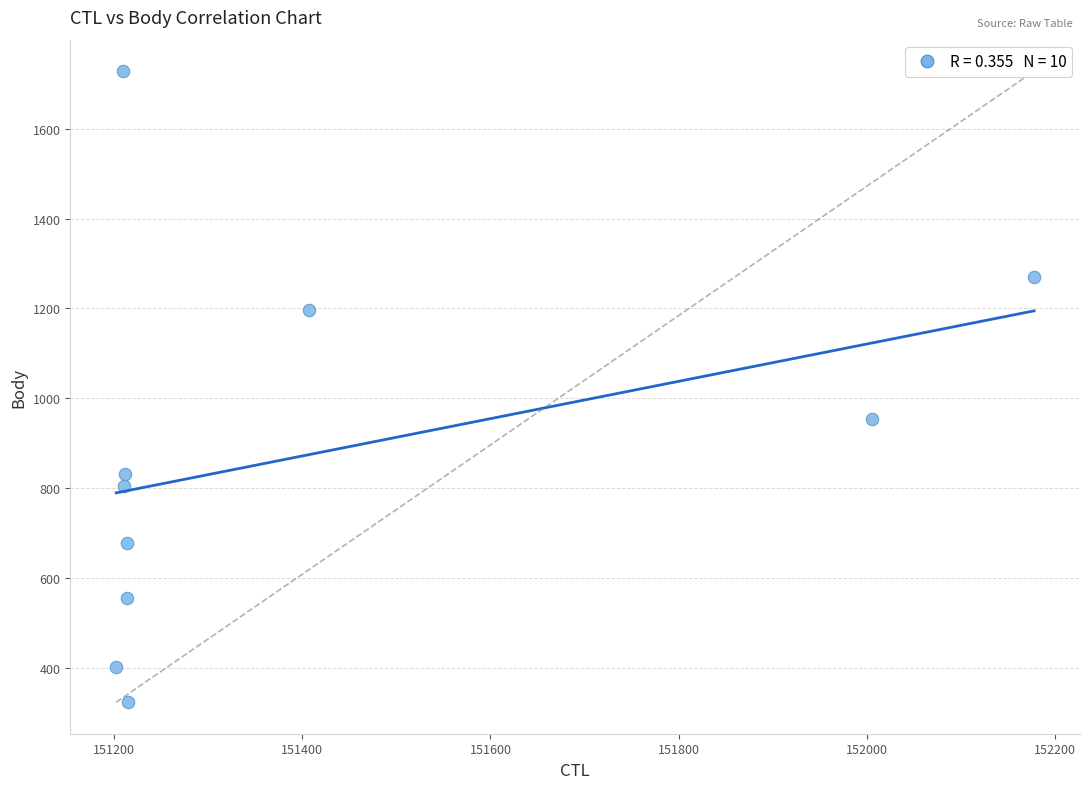

What Y value in the scatter plot is closest to 1025?

953